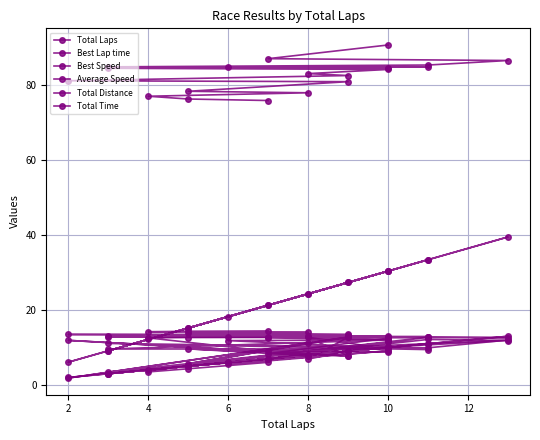

Count the number of categories in the chart.

19